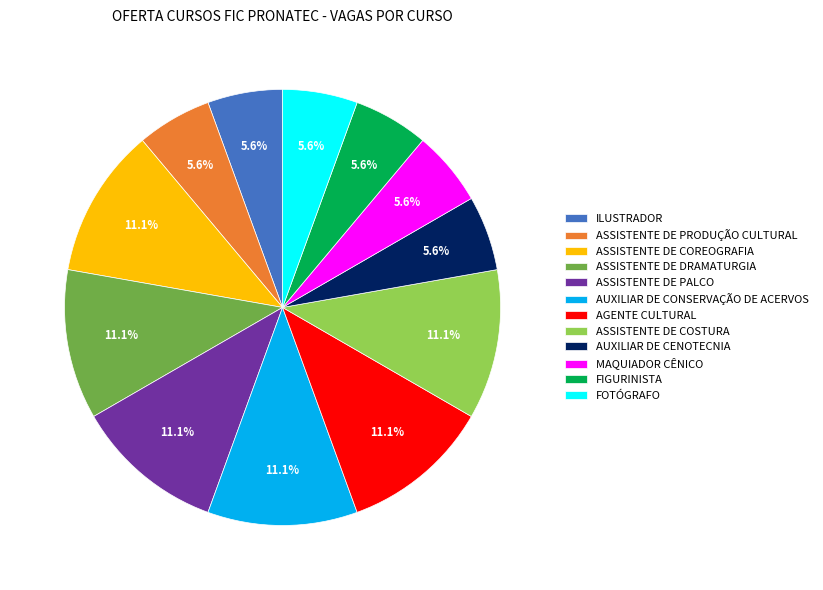

To the nearest percent, what is the average slice percentage?

8%